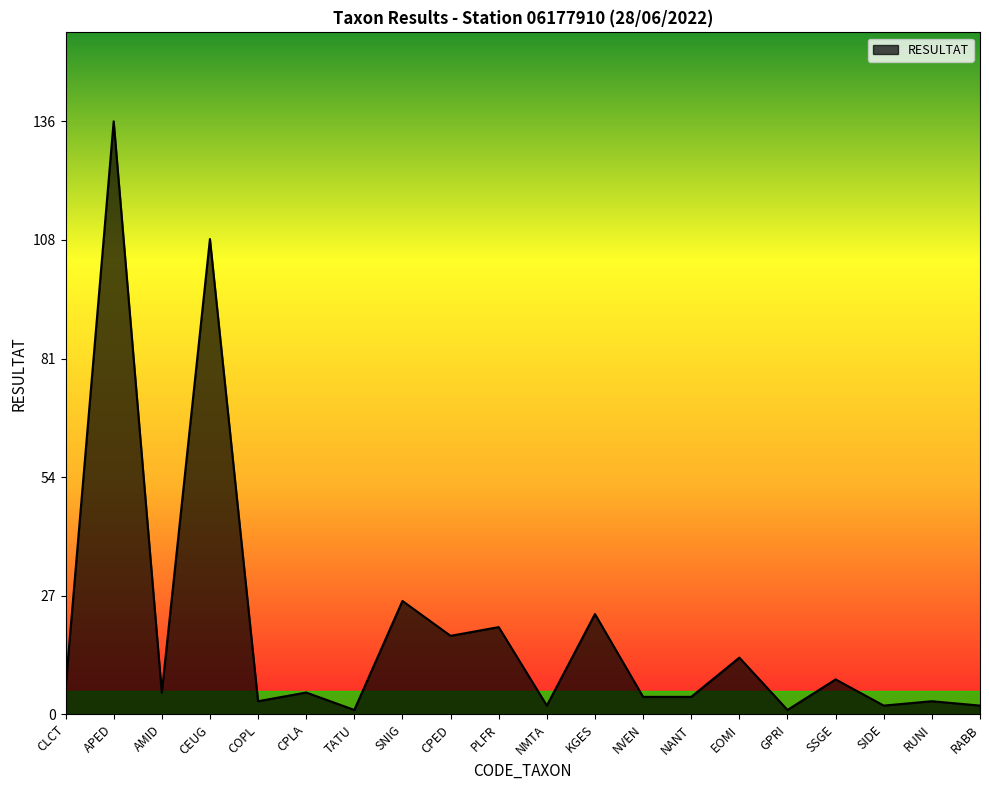

At which category does the data reach its first local valley?

AMID